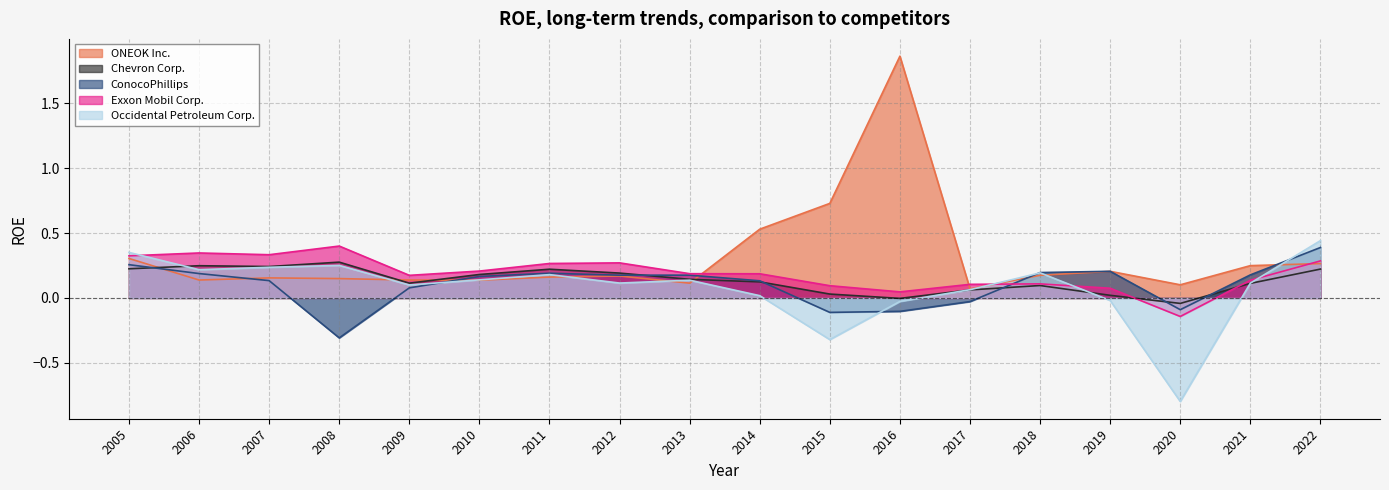

Where does the Occidental Petroleum Corp. series first go above 0?

2005